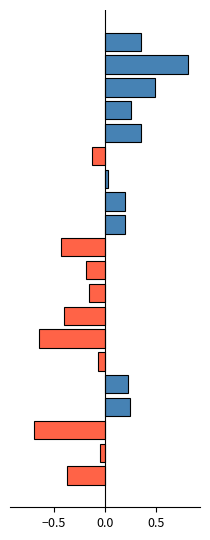

What is the difference between the maximum and minimum values?

1.5